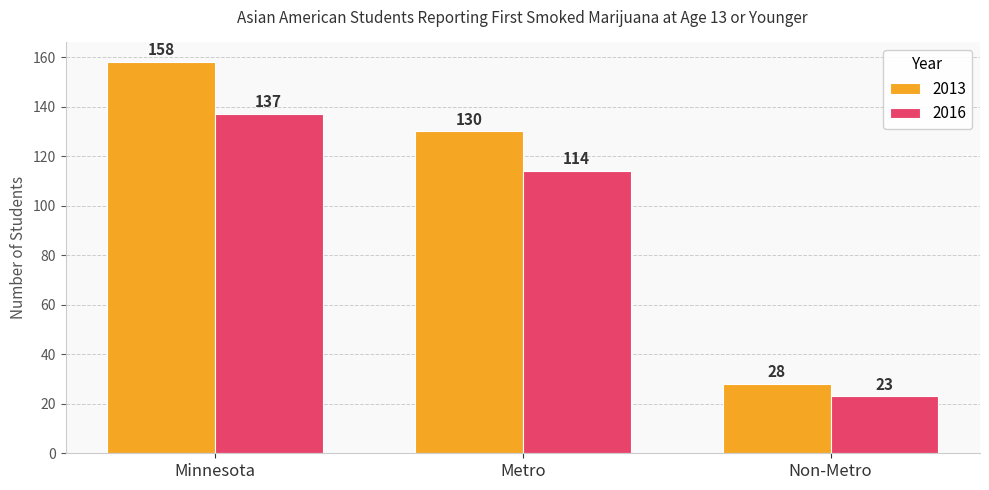

How many categories are shown in the chart?

3